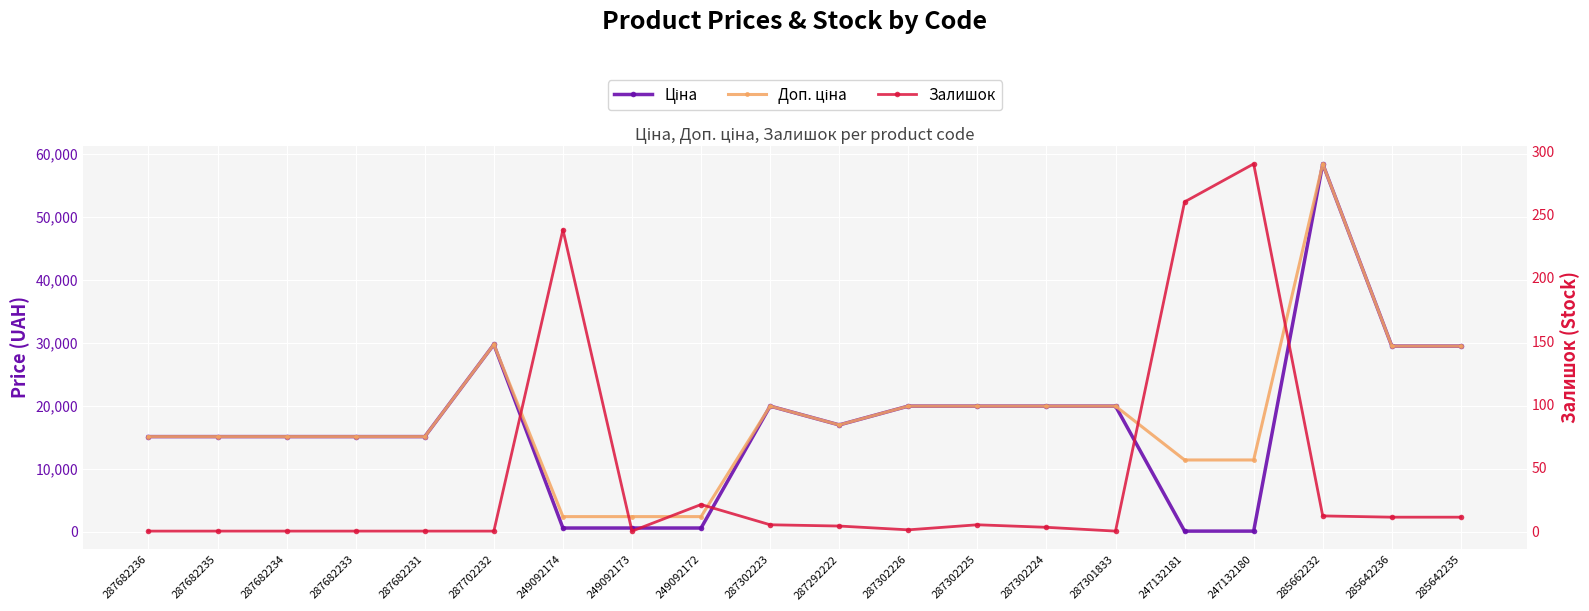

Count the number of data series in this chart.

3